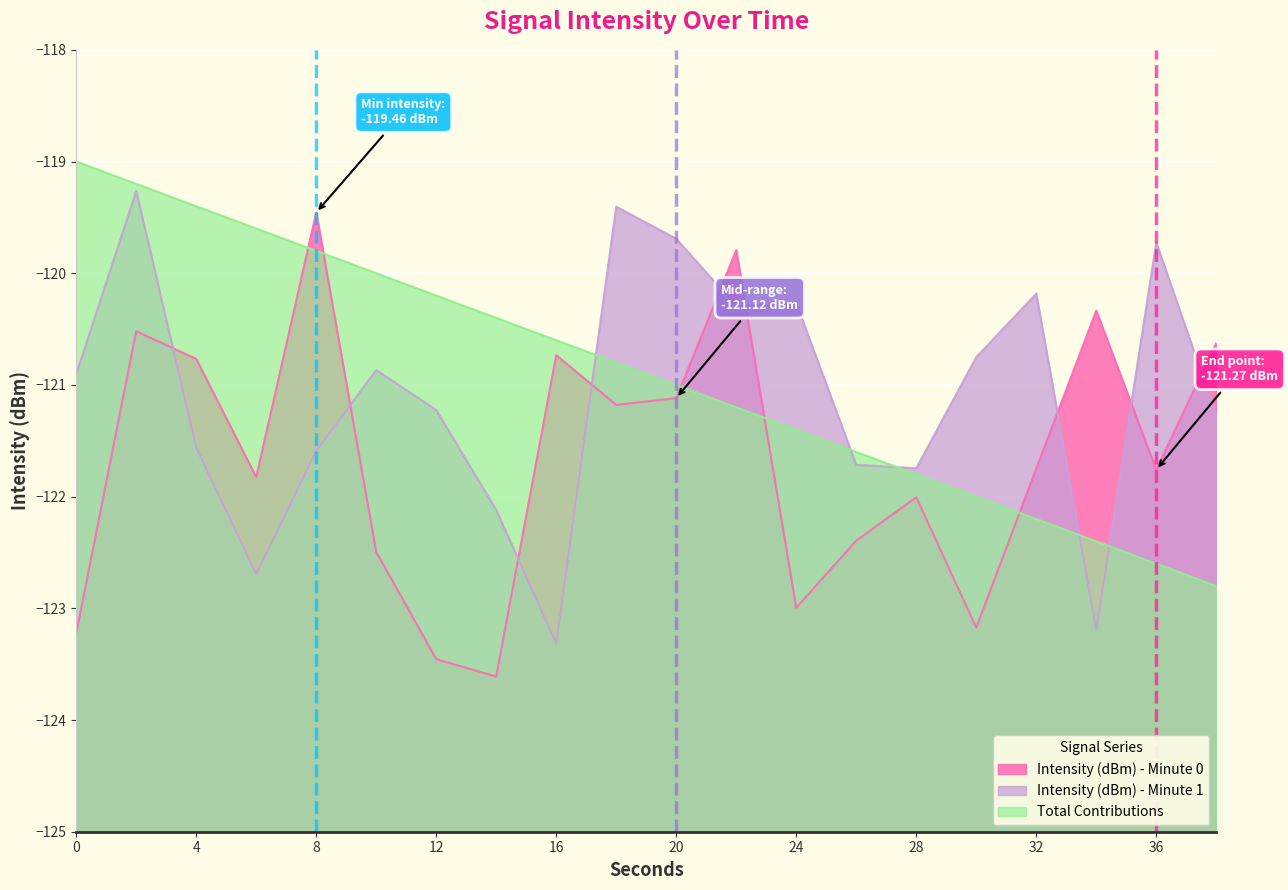

Does the chart display data point markers on the line(s)?

No